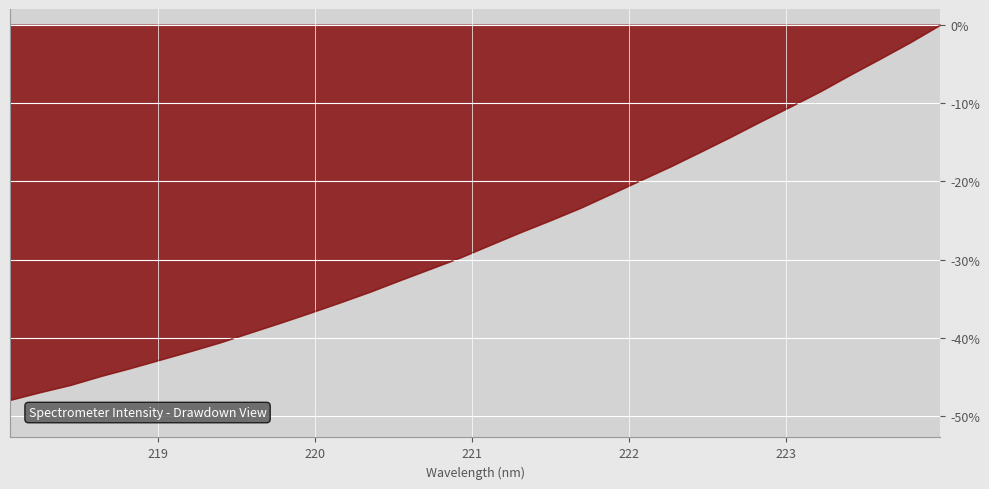

What is the difference between the maximum and minimum values?

47.9